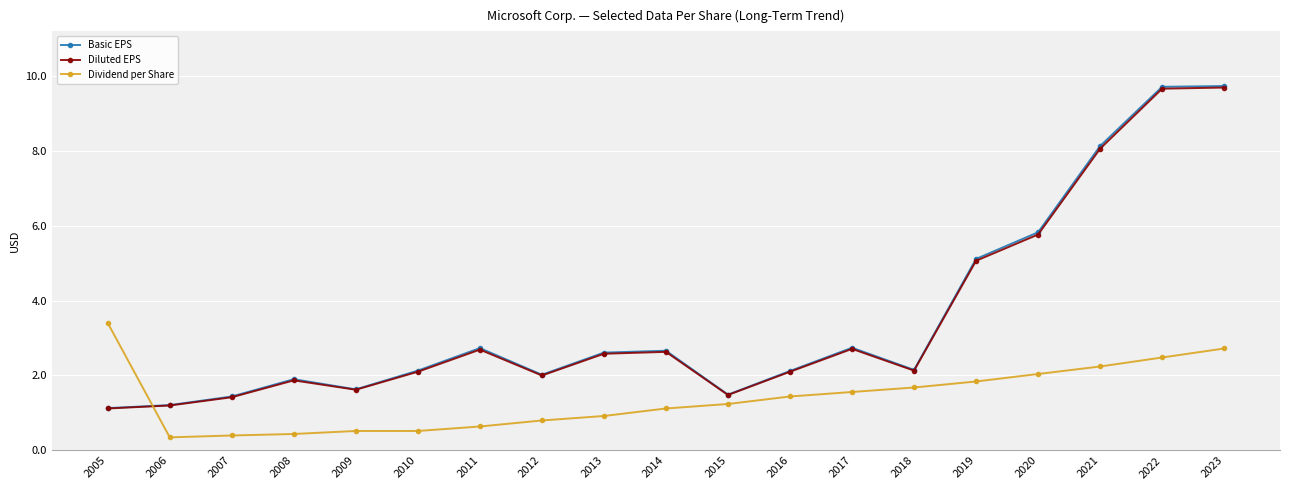

What is the minimum value for Diluted EPS?

1.1